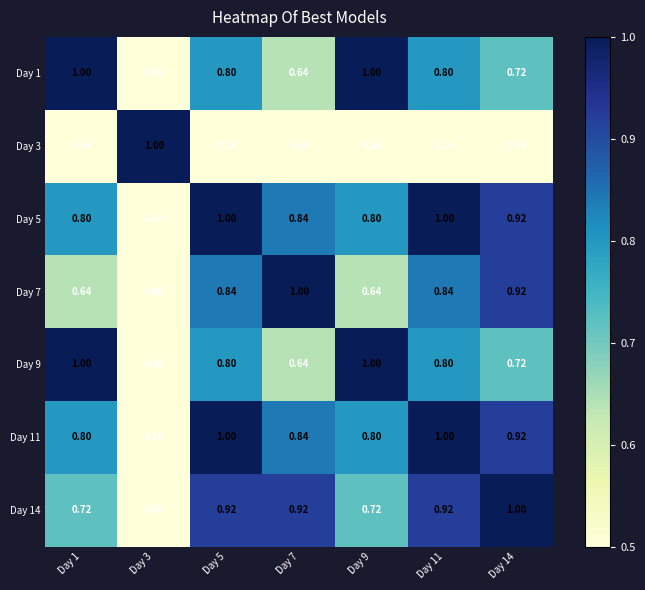

How many values in Day 7 are above zero?

6